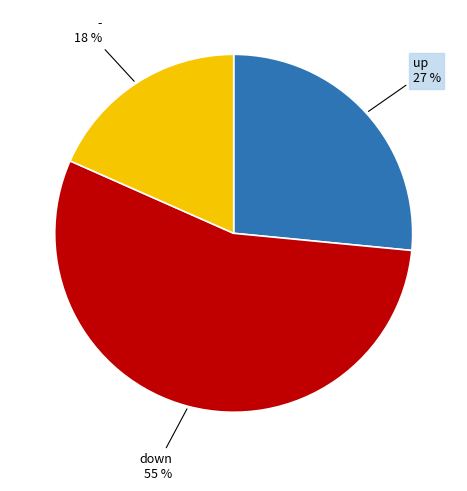

Is the sum of down and - greater than half?

Yes